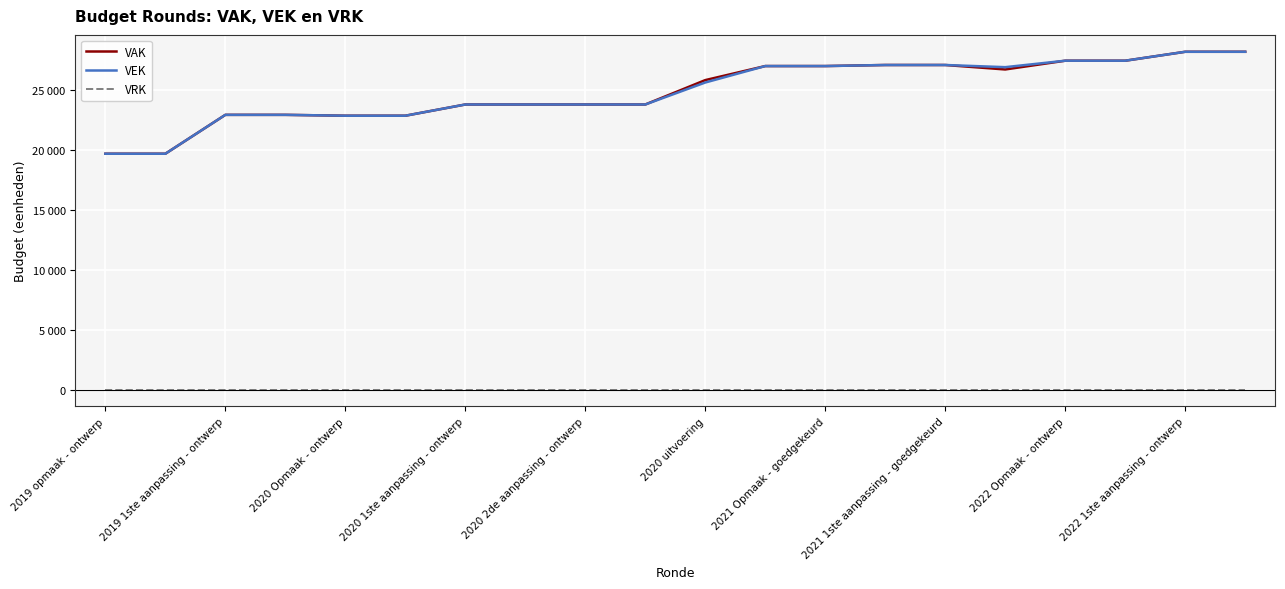

At which category is the sum across all series the highest?

2022 1ste aanpassing - ontwerp